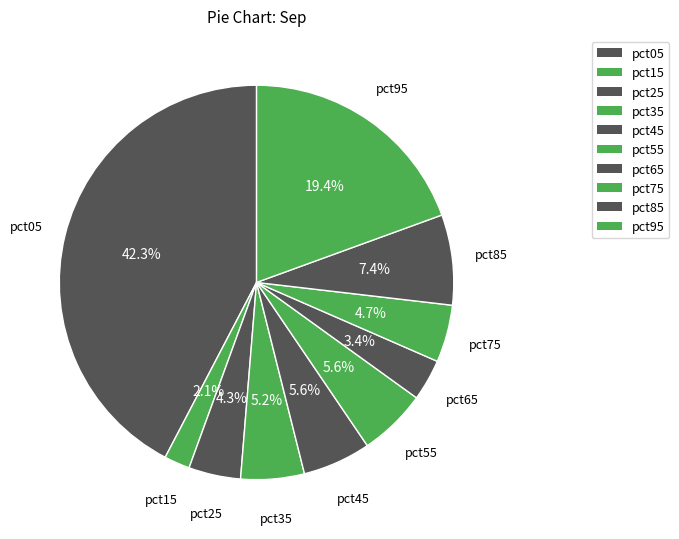

Count the number of slices in the pie.

10